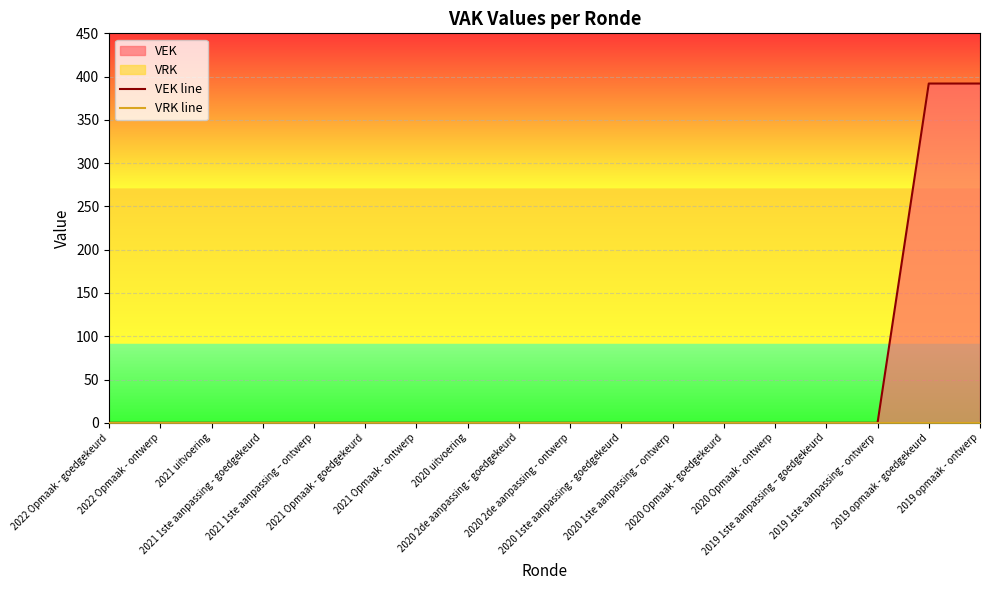

What is the sum of all VEK line values?

784